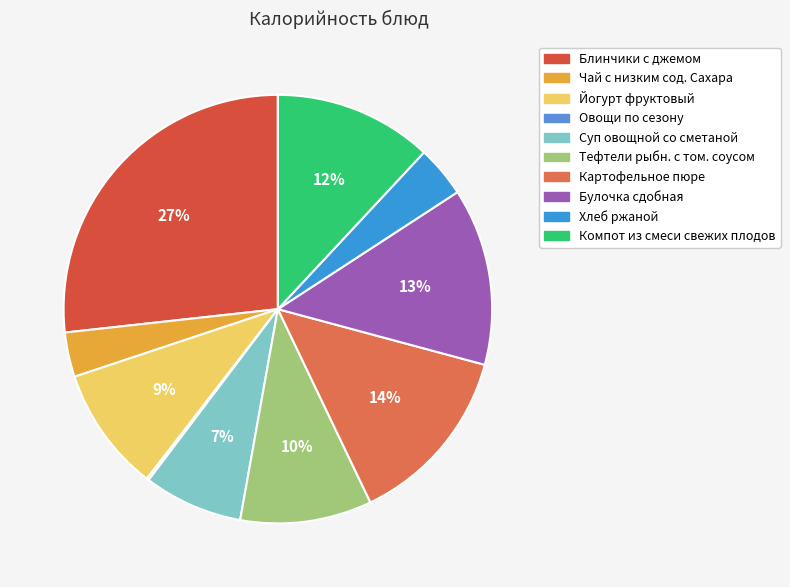

What percentage is the Суп овощной со сметаной slice, to the nearest percent?

7%